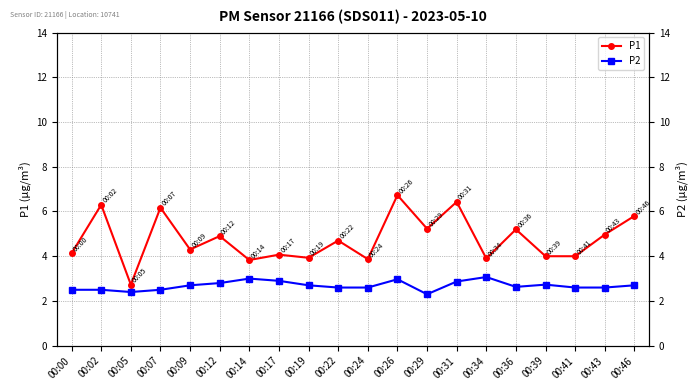

What is the approximate value of P2 at 00:09?

2.7